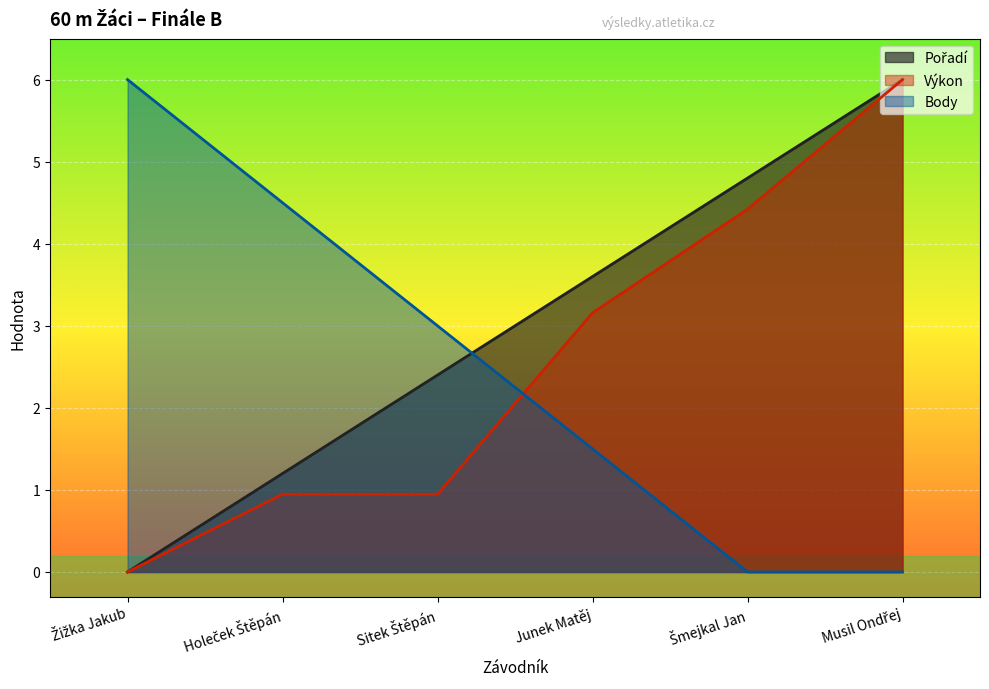

The value of Body at Šmejkal Jan is 0.0. True or false?

True